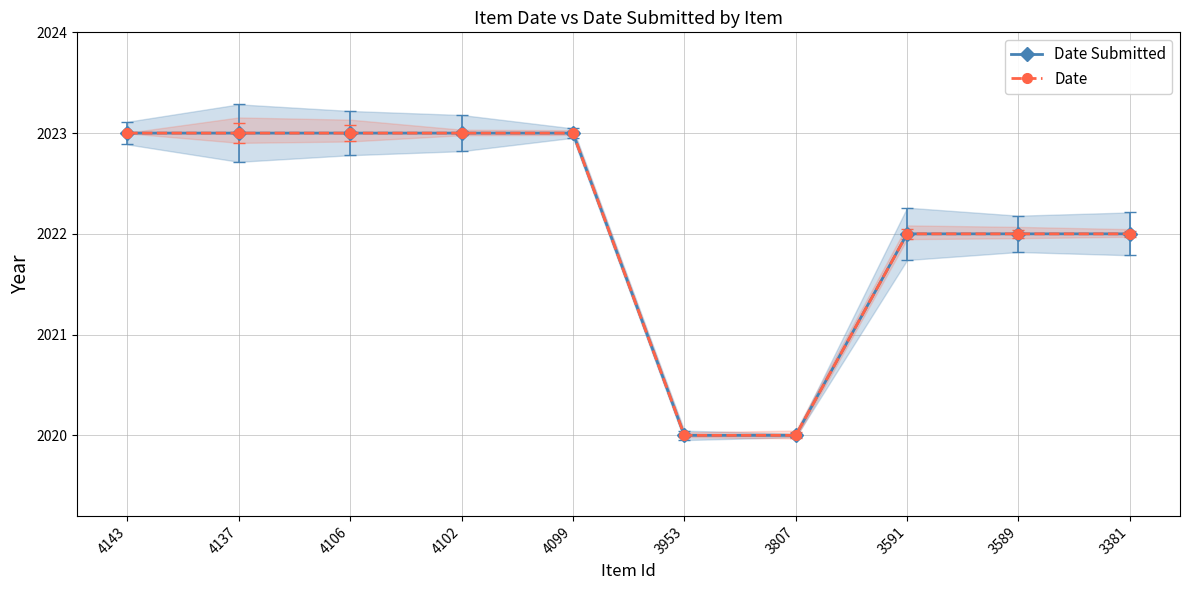

How many data points in Date are less than 2023?

5